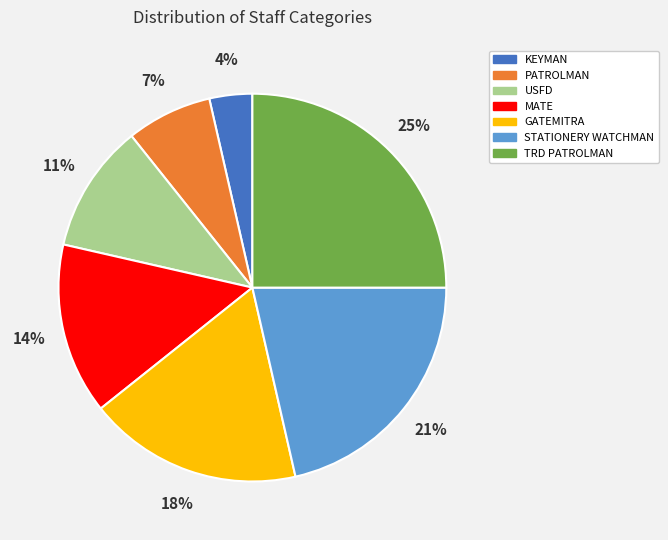

Does any single category account for the majority?

No